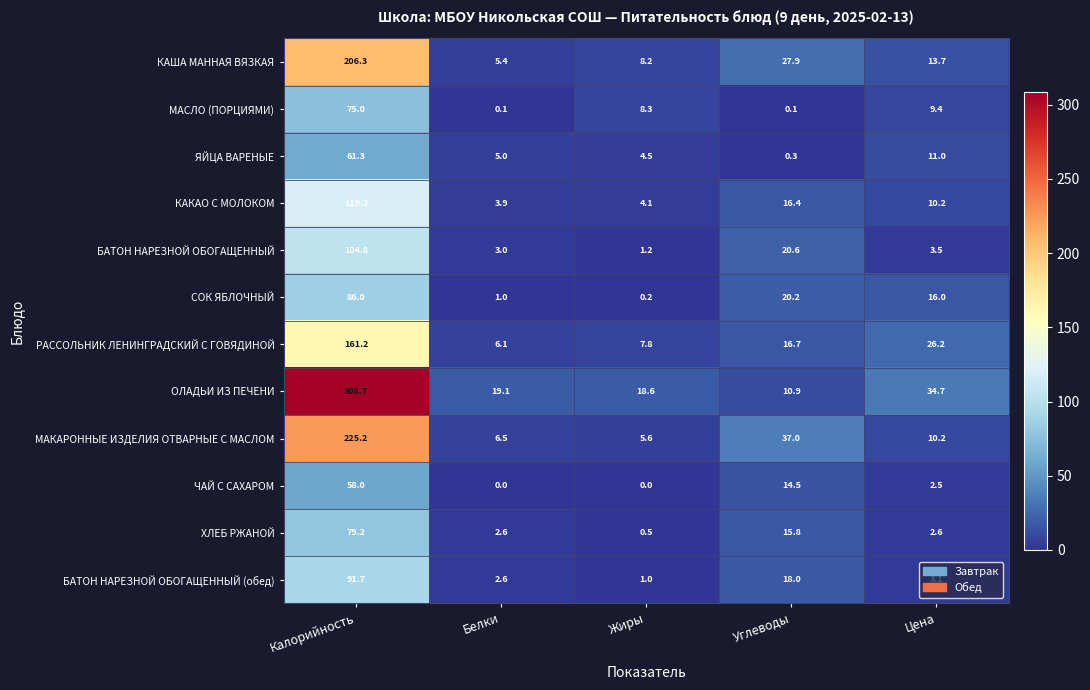

Which series has the widest spread of values?

ОЛАДЬИ ИЗ ПЕЧЕНИ